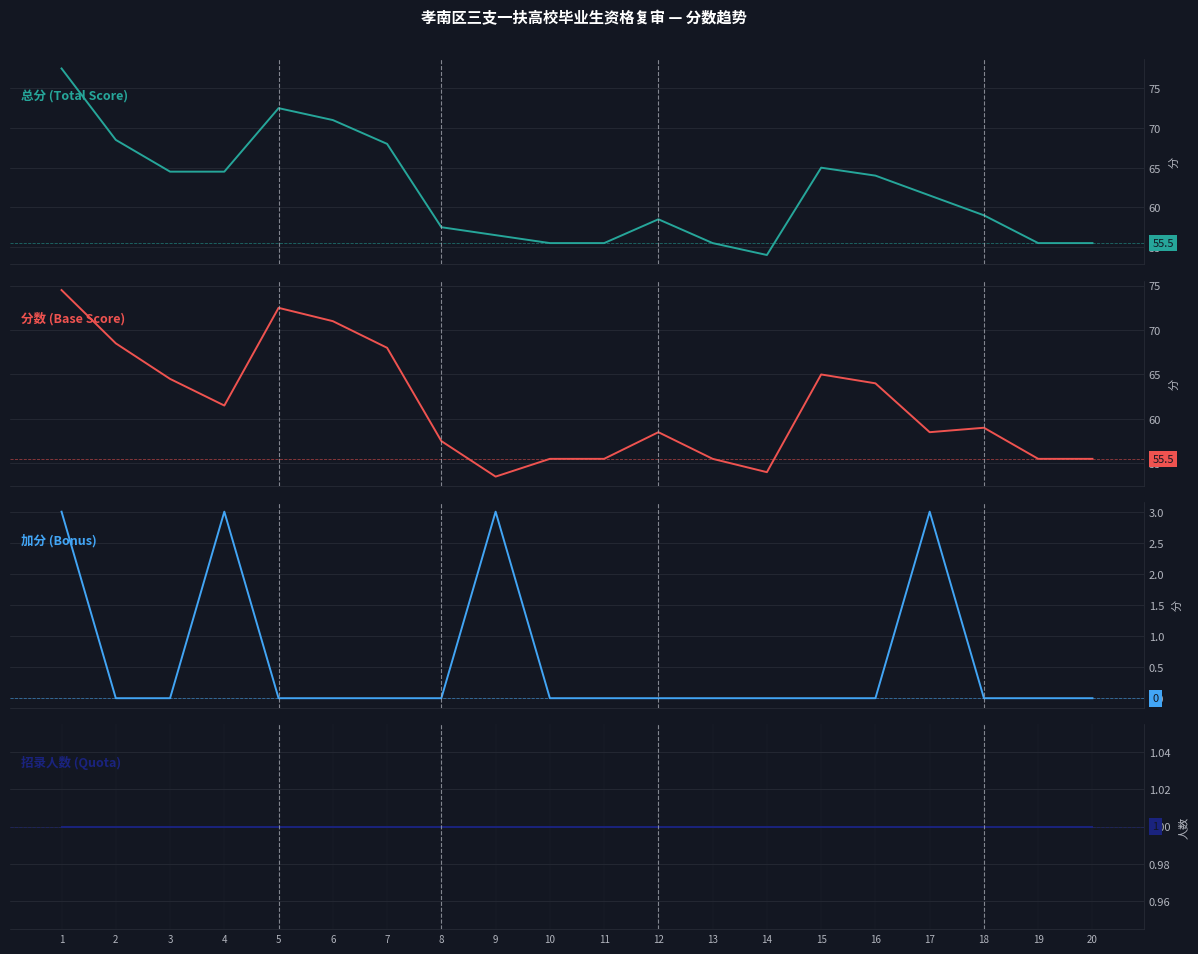

Rank the series by their maximum value, from lowest to highest.

招录人数 (Quota), 加分 (Bonus), 分数 (Base Score), 总分 (Total Score)